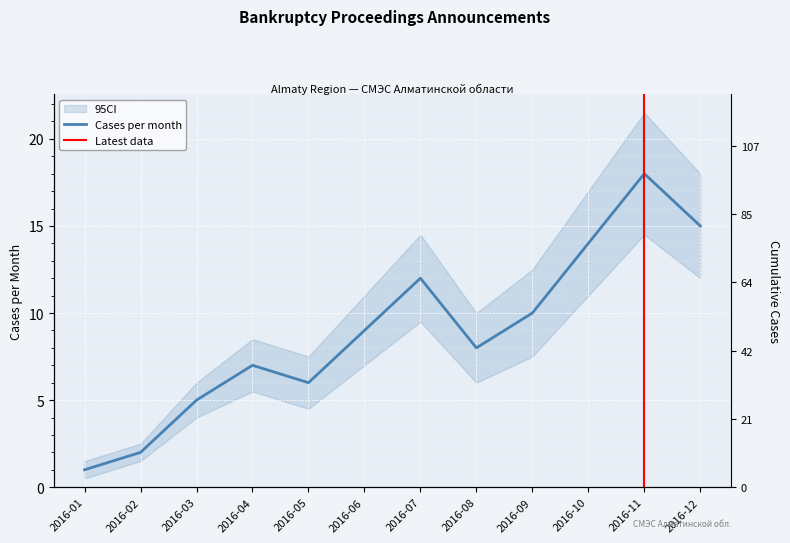

The value of Cases per month at 2016-02 is 1. True or false?

False